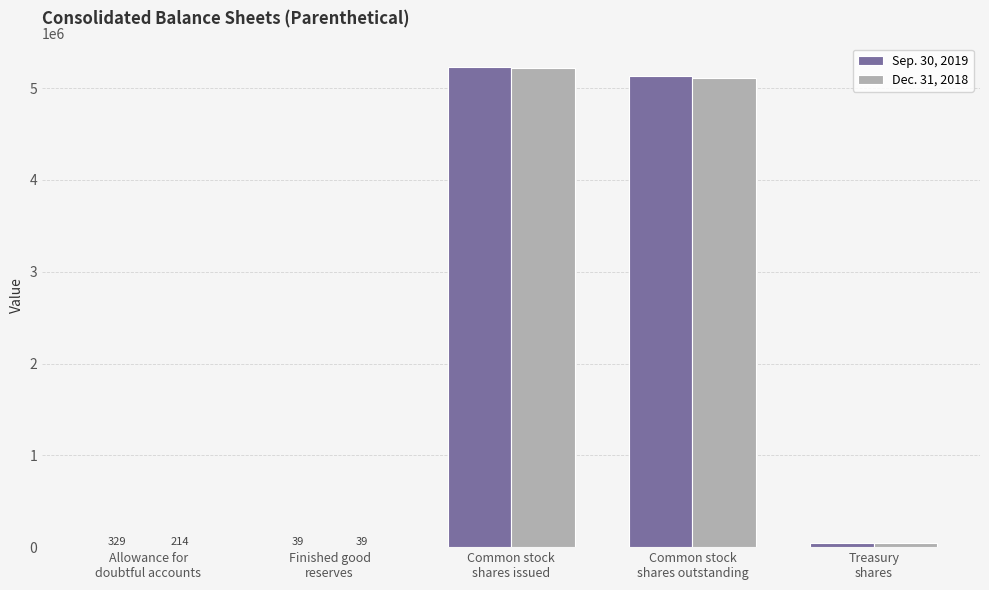

What is the maximum value shown in the chart?

5225245